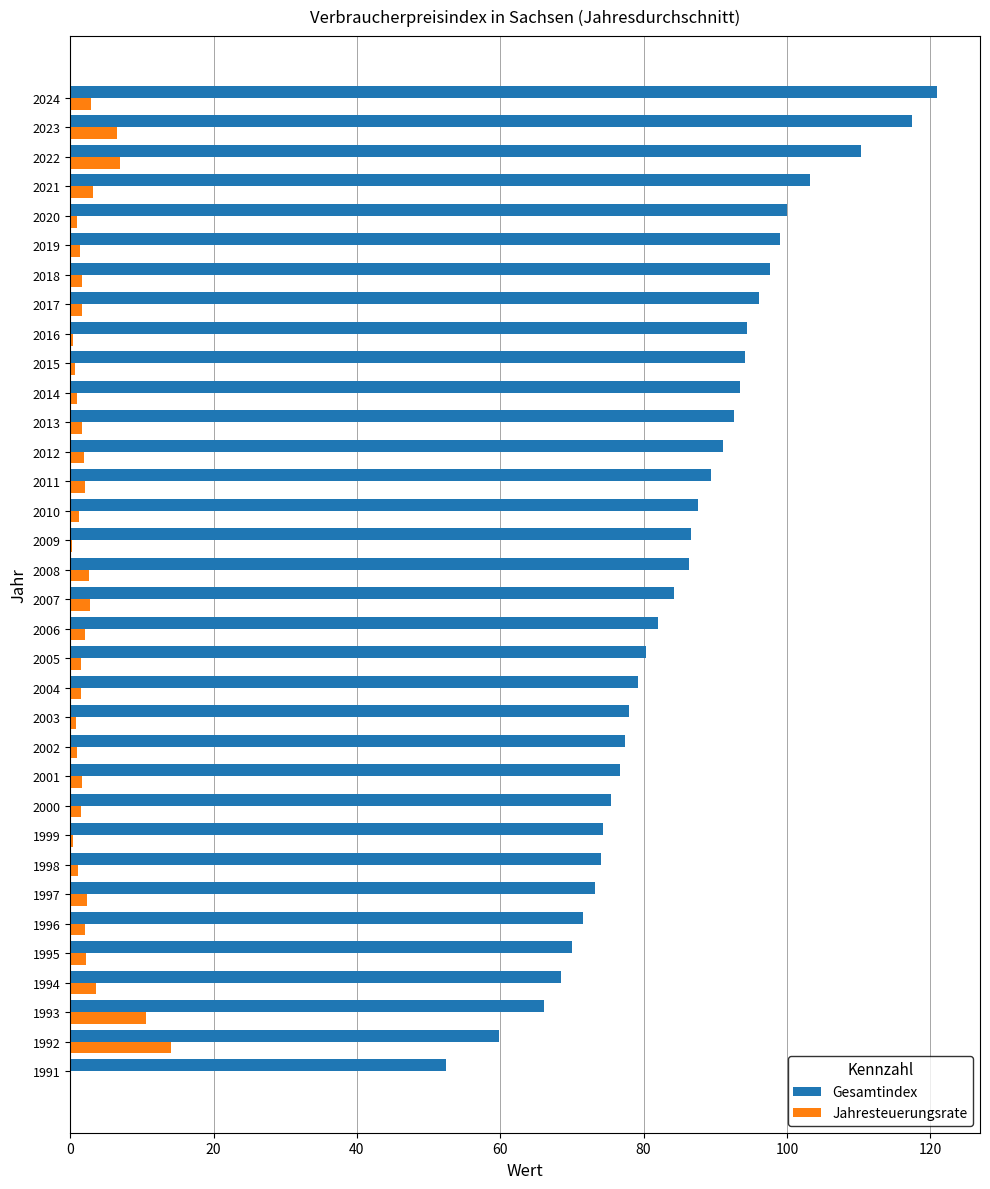

Which series has the widest spread of values?

Gesamtindex